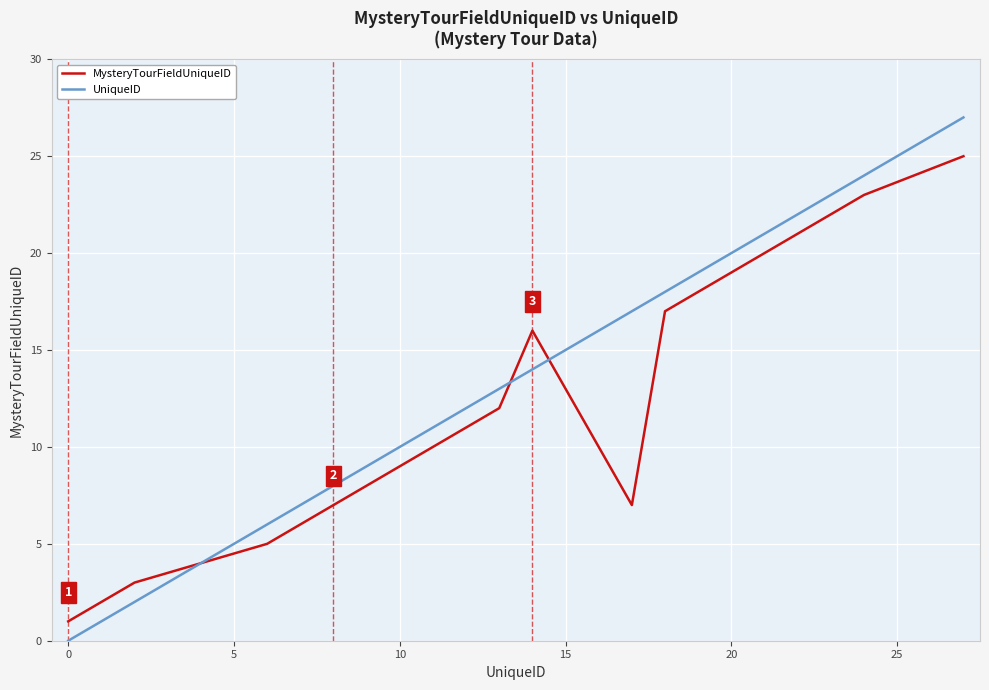

Rank the series by their average value, from highest to lowest.

UniqueID, MysteryTourFieldUniqueID